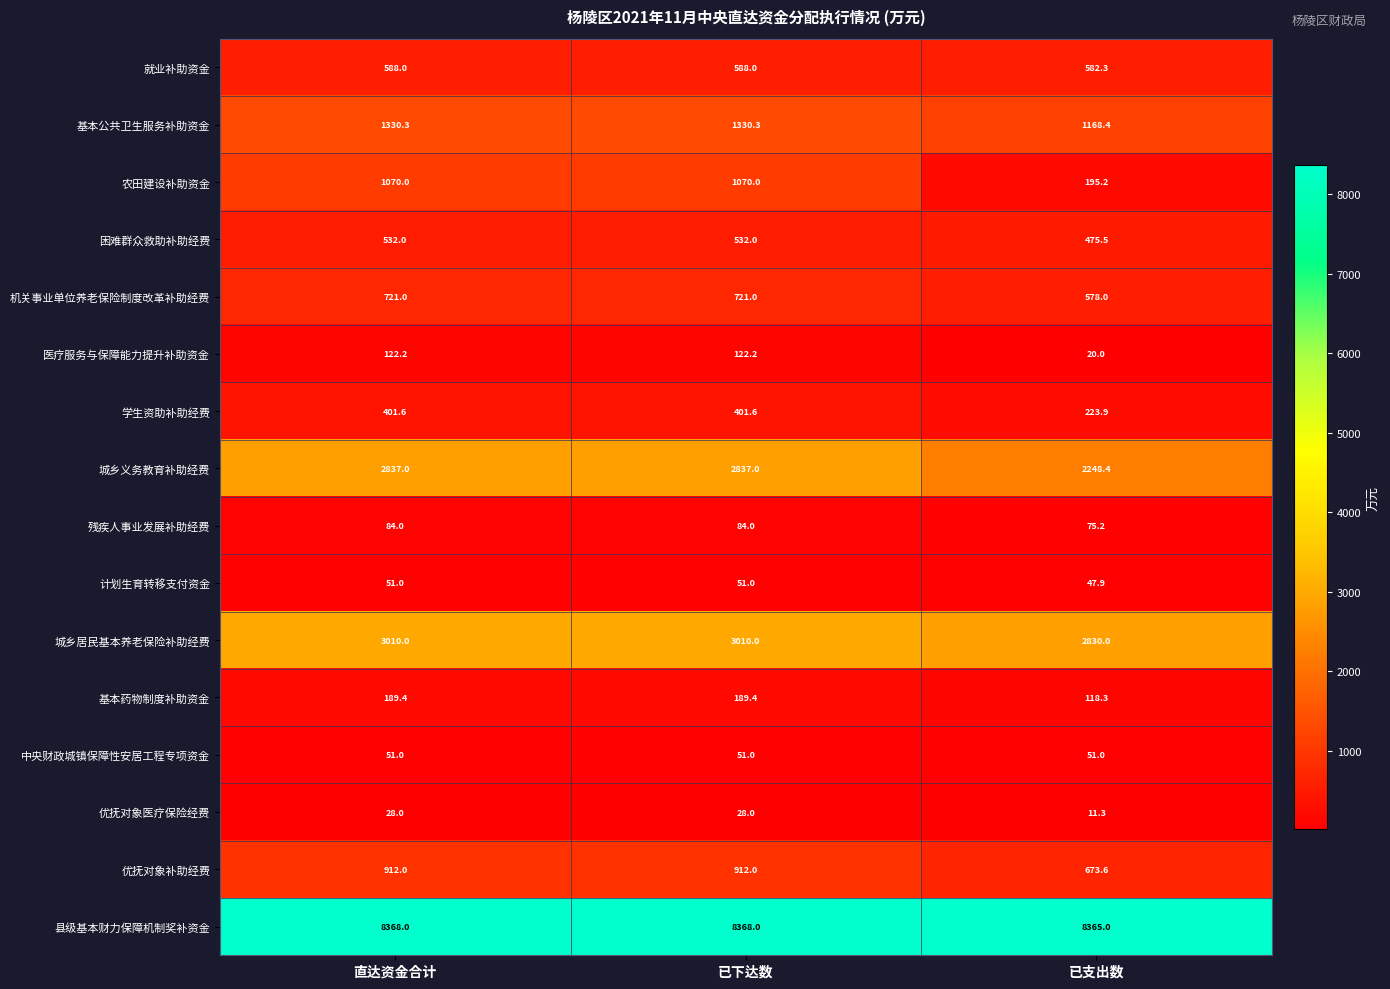

How many categories are shown in the chart?

3